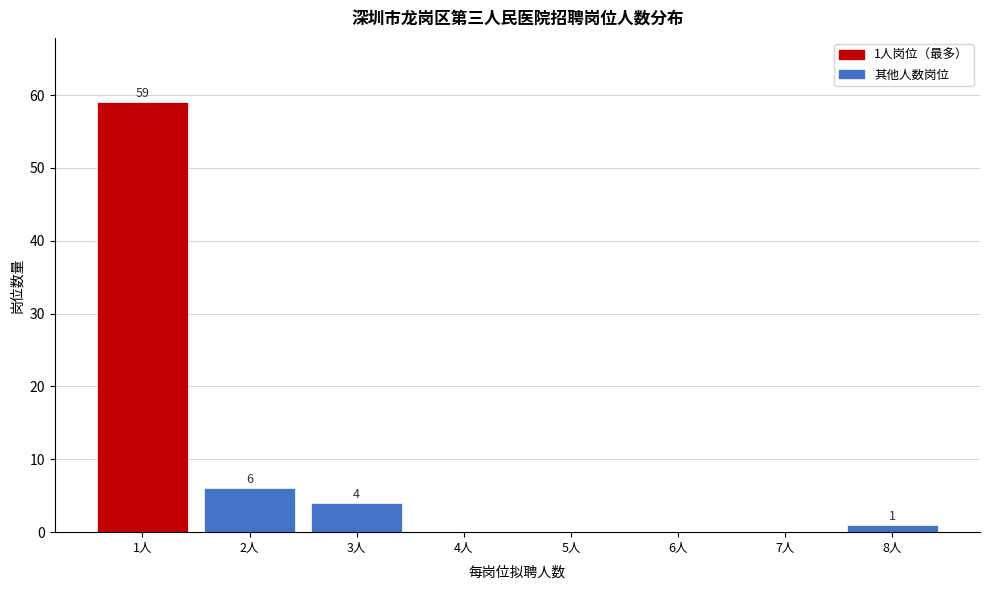

Reading left to right, what are all the values shown in this chart?

1人=59	2人=6	3人=4	4人=0	5人=0	6人=0	7人=0	8人=1